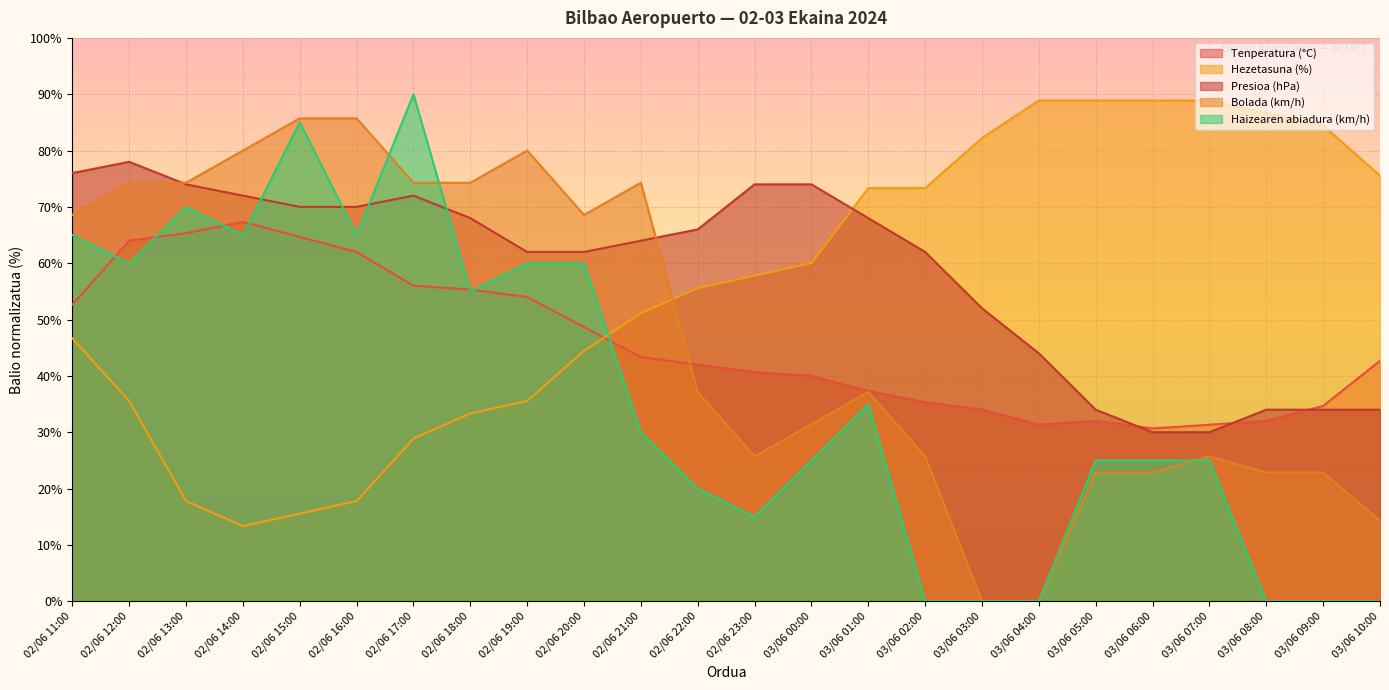

What is the maximum value for Presioa (hPa)?

78.0